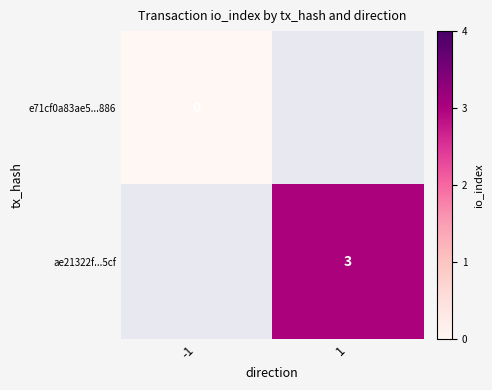

True or false: ae21322f...5cf has a value of 3 at 1.

True